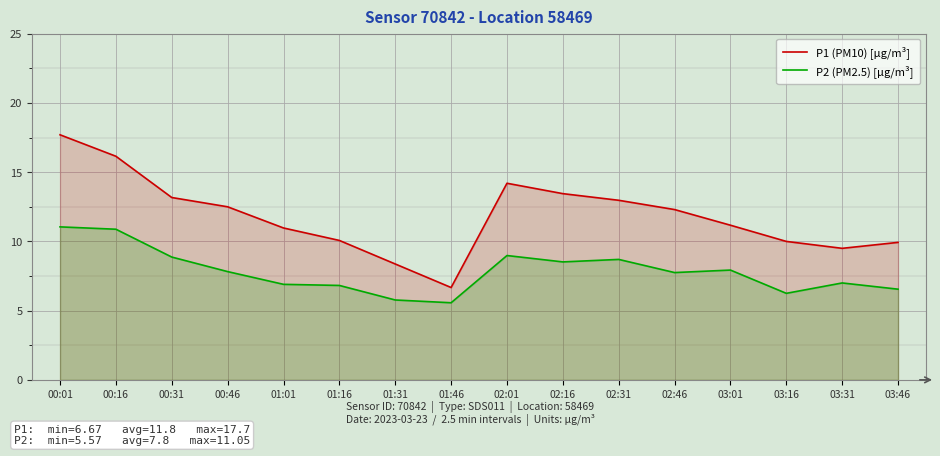

Which series has the largest range (max minus min)?

P1 (PM10) [µg/m³]